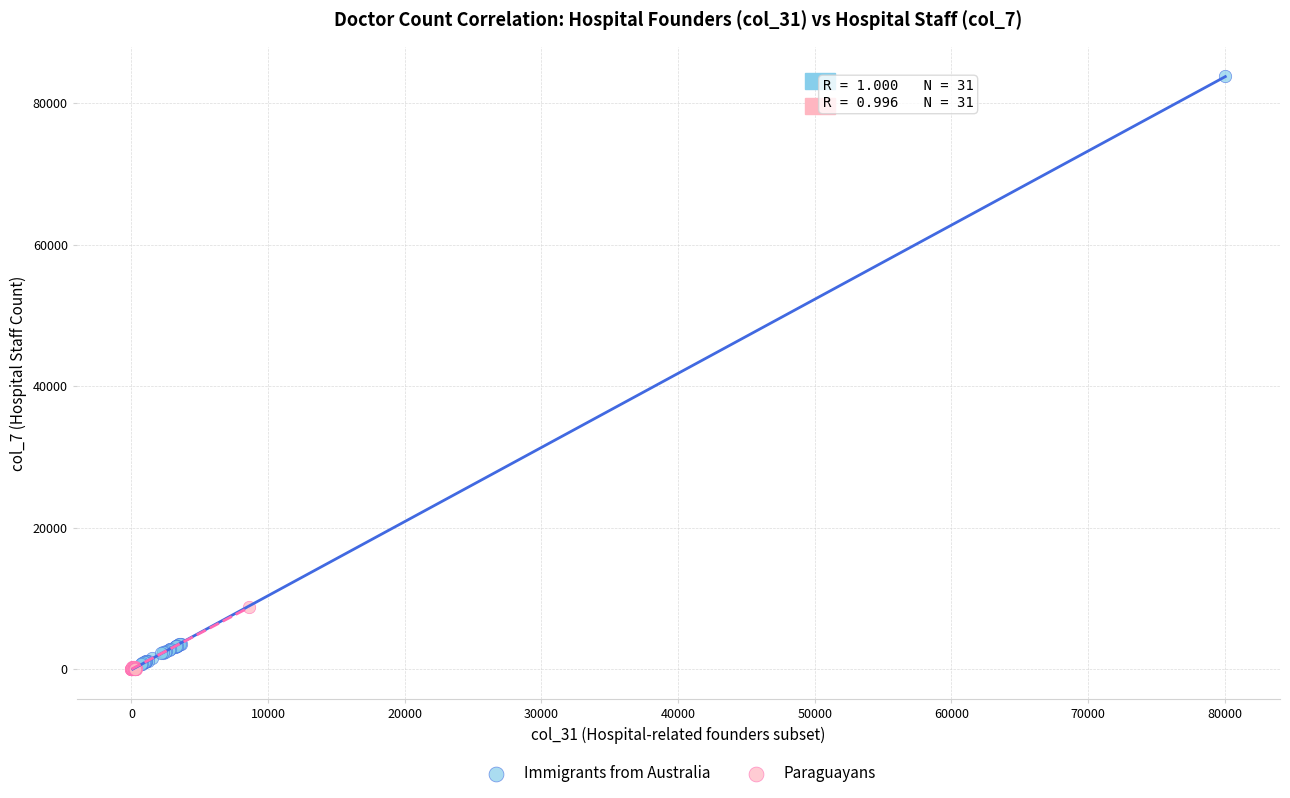

Which series has the largest Y range (max minus min)?

Immigrants from Australia